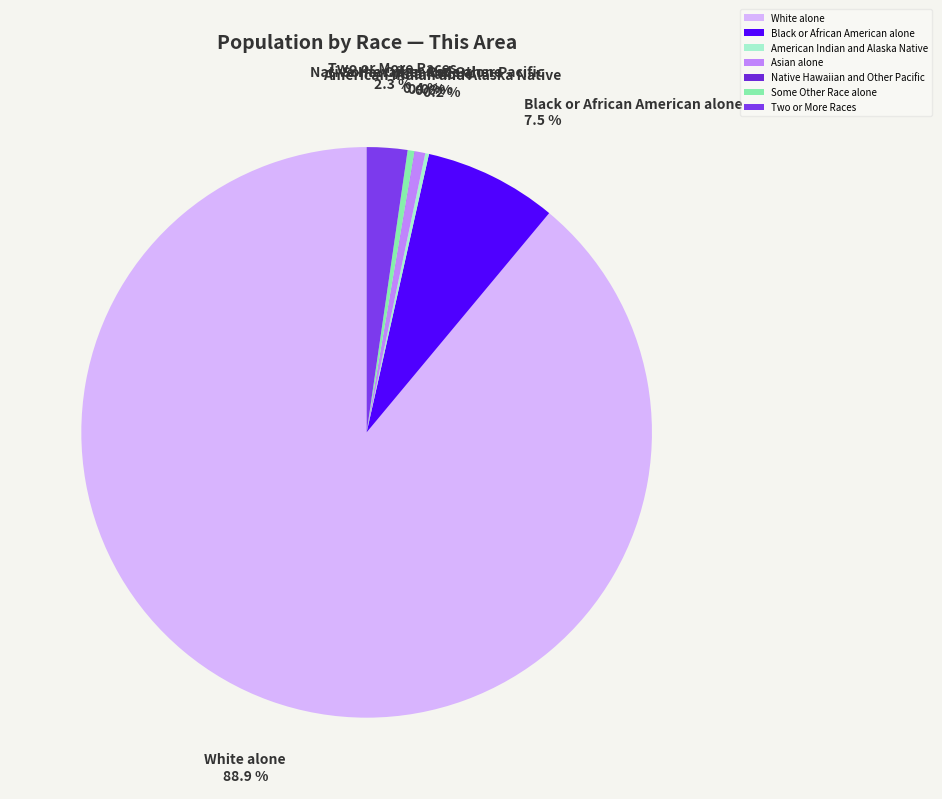

Which slice is the largest?

White alone